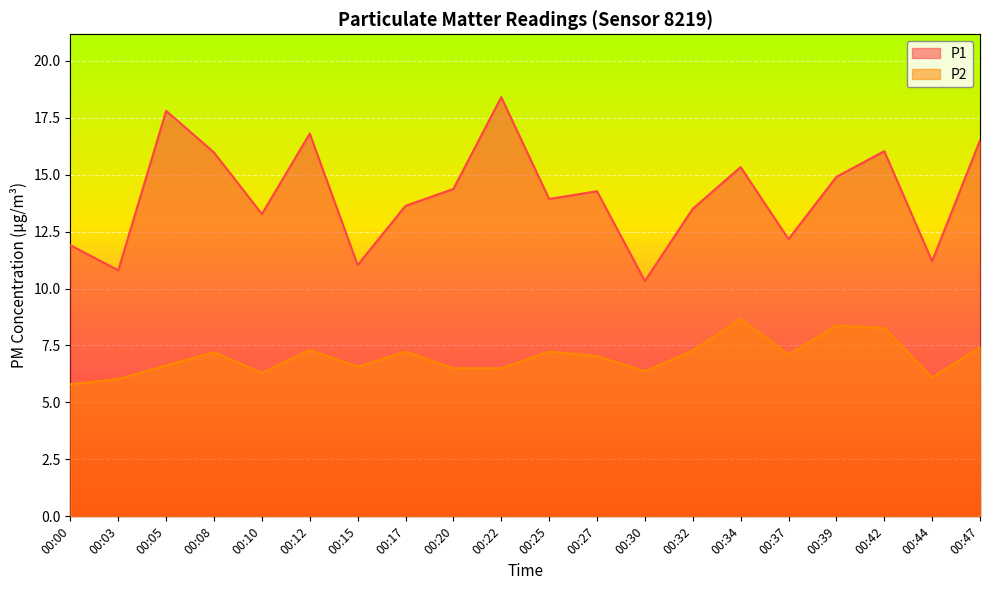

How many data points in P2 are less than 7?

9